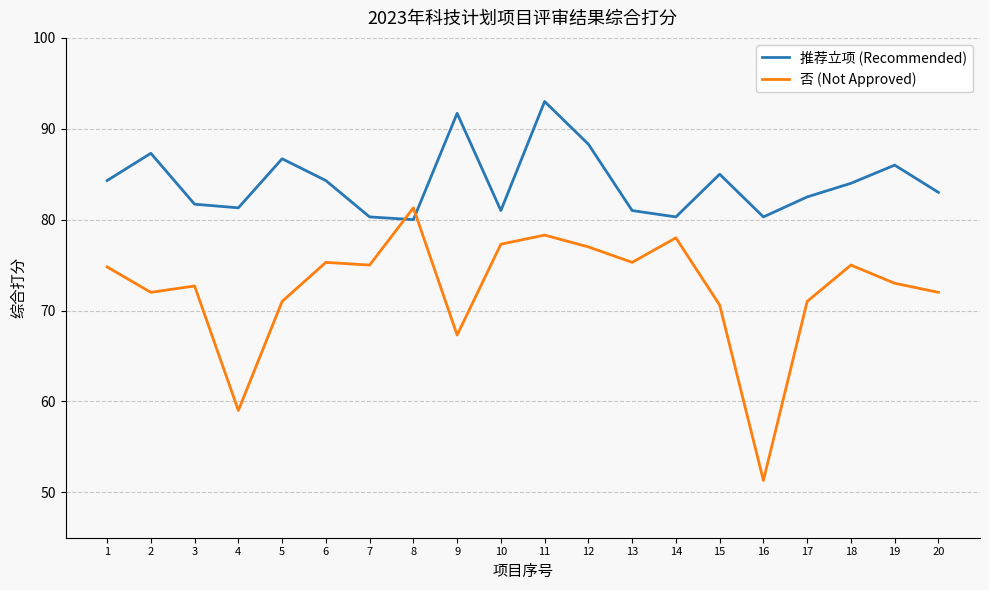

Which series changed the most between 11 and 14?

推荐立项 (Recommended)